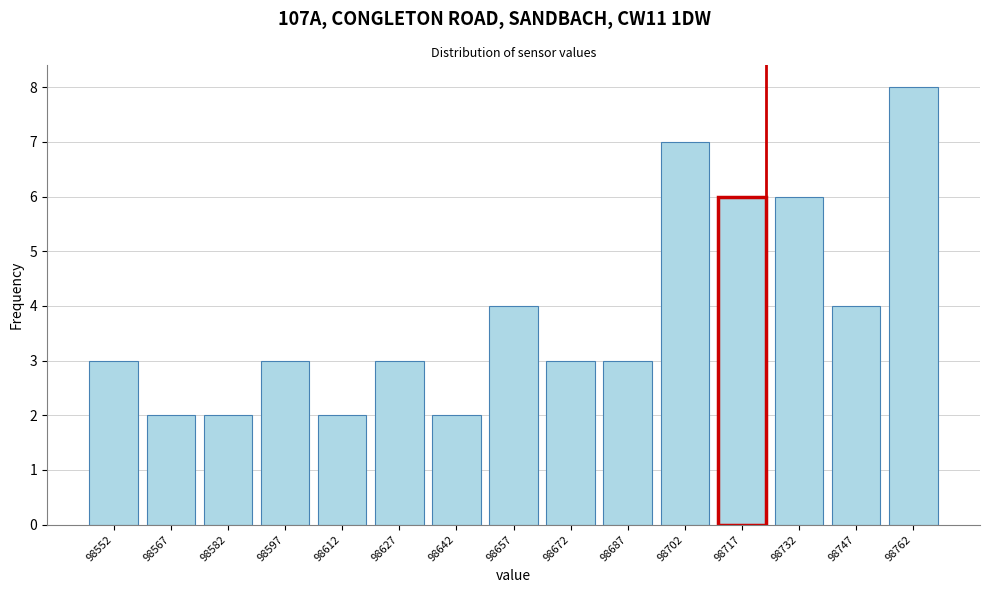

Reading left to right, what are all the values shown in this chart?

3	2	2	3	2	3	2	4	3	3	7	6	6	4	8